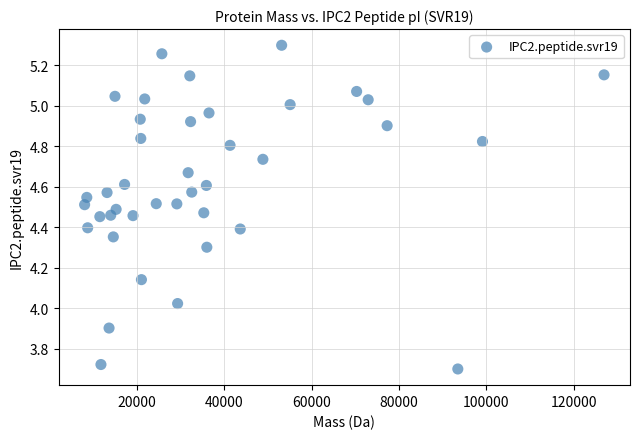

What is the range of X values (max minus min)?

118991.0